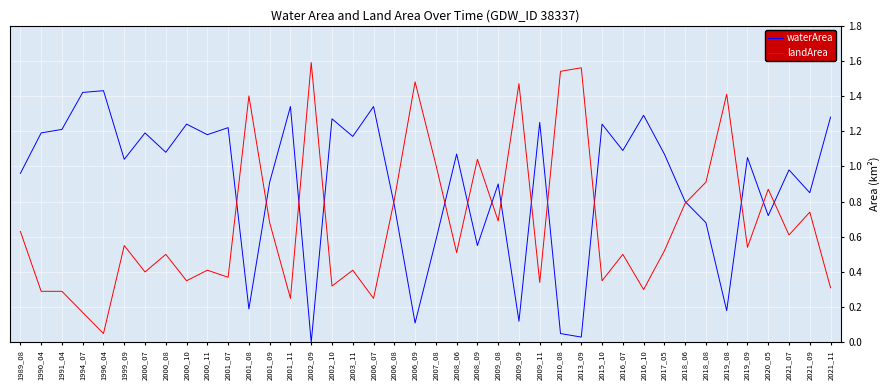

At how many categories does at least one series exceed 1?

31